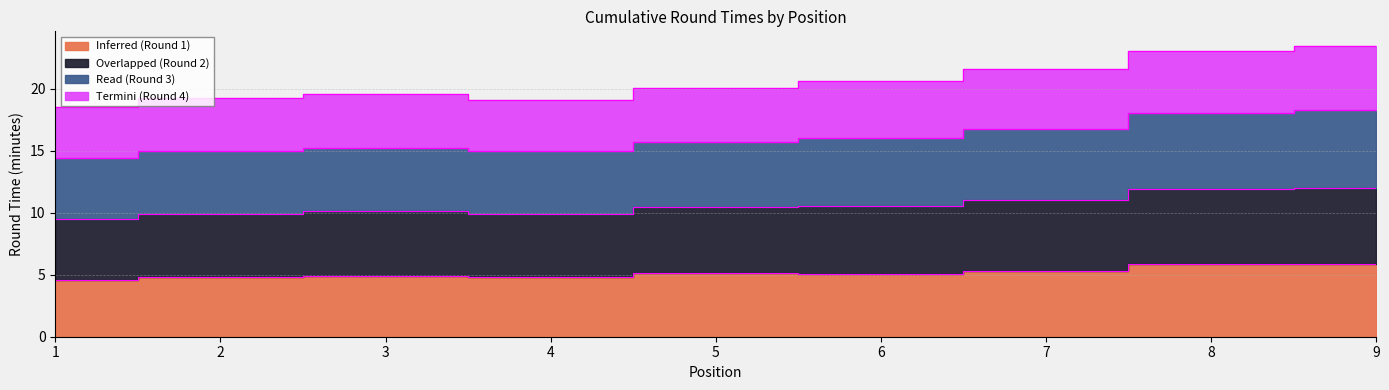

True or false: Inferred (Round 1) and Overlapped (Round 2) intersect in this chart.

False